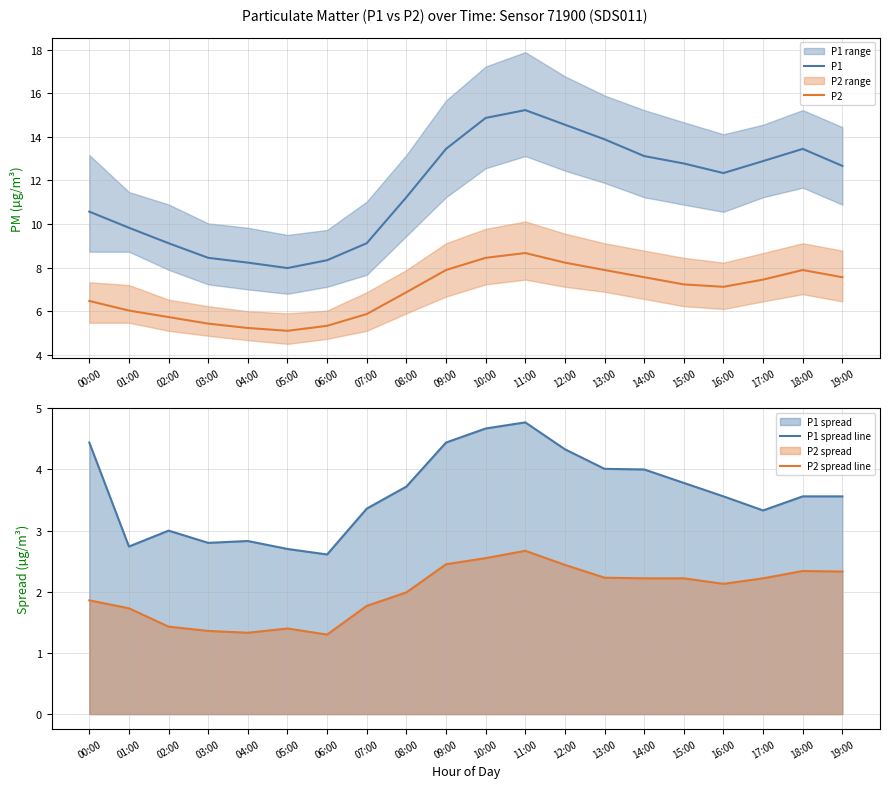

True or false: P1 has more than 0 interior local peaks.

True